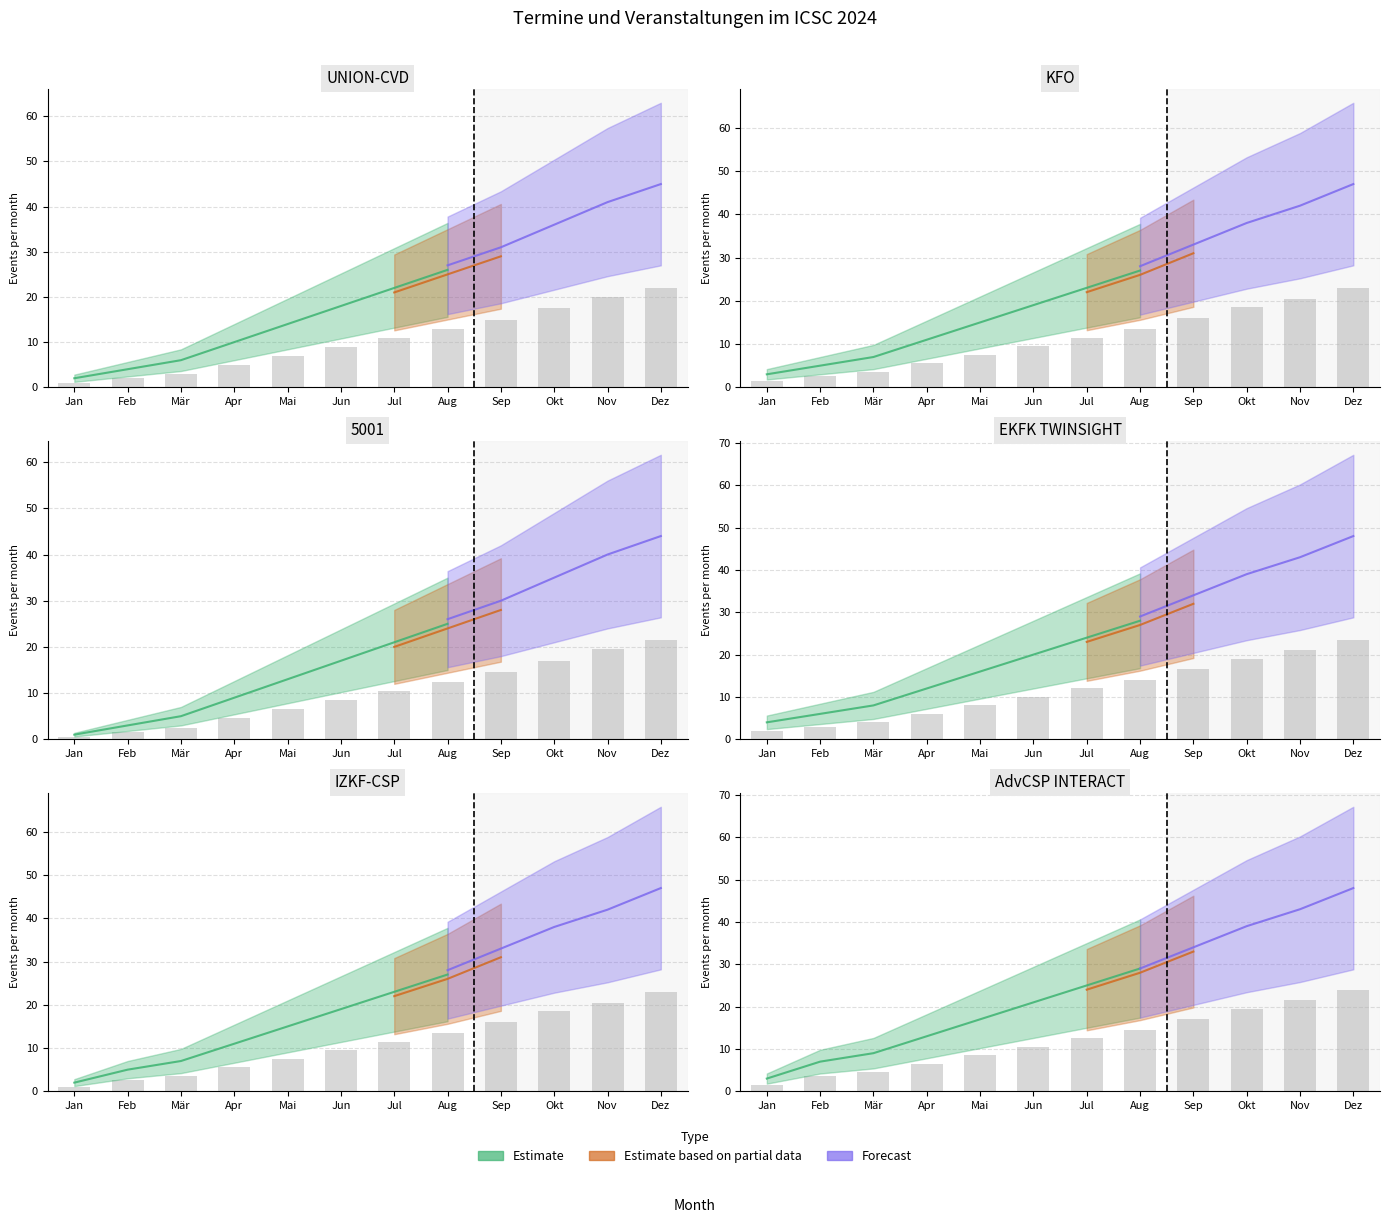

The Estimate series shows 15.0 at Sep. True or false?

True